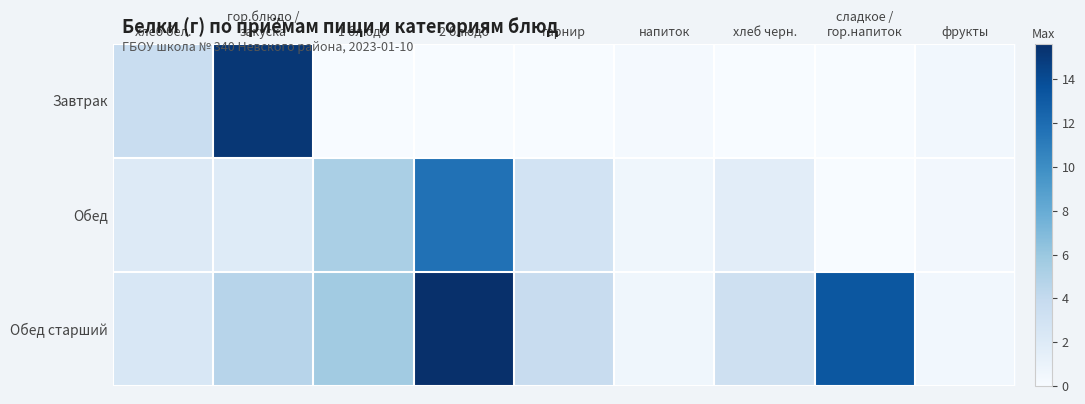

Rank the series by their maximum value, from highest to lowest.

Обед старший, Завтрак, Обед